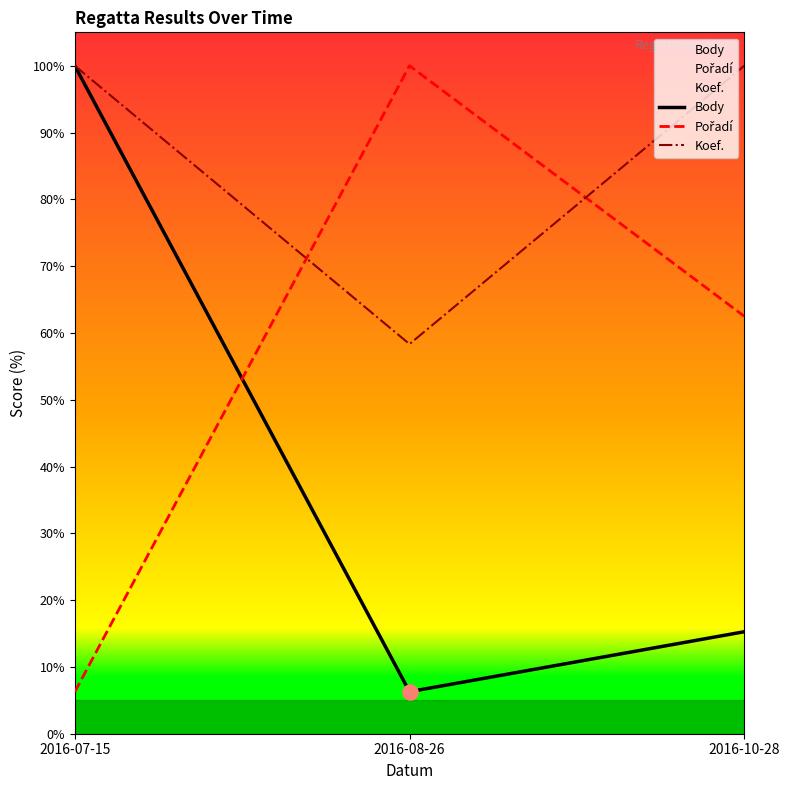

Which series reaches the maximum Y coordinate?

Body